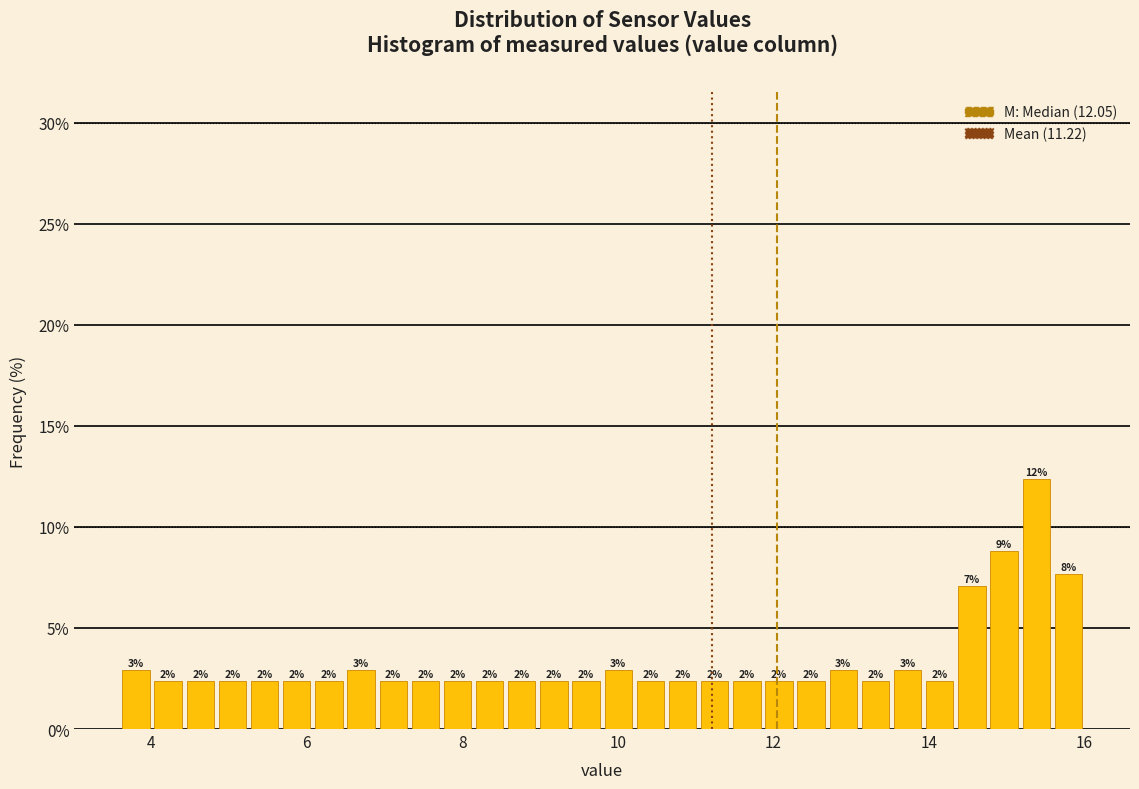

Read against the x-axis, roughly where is the centre of the tallest bar?

15.4